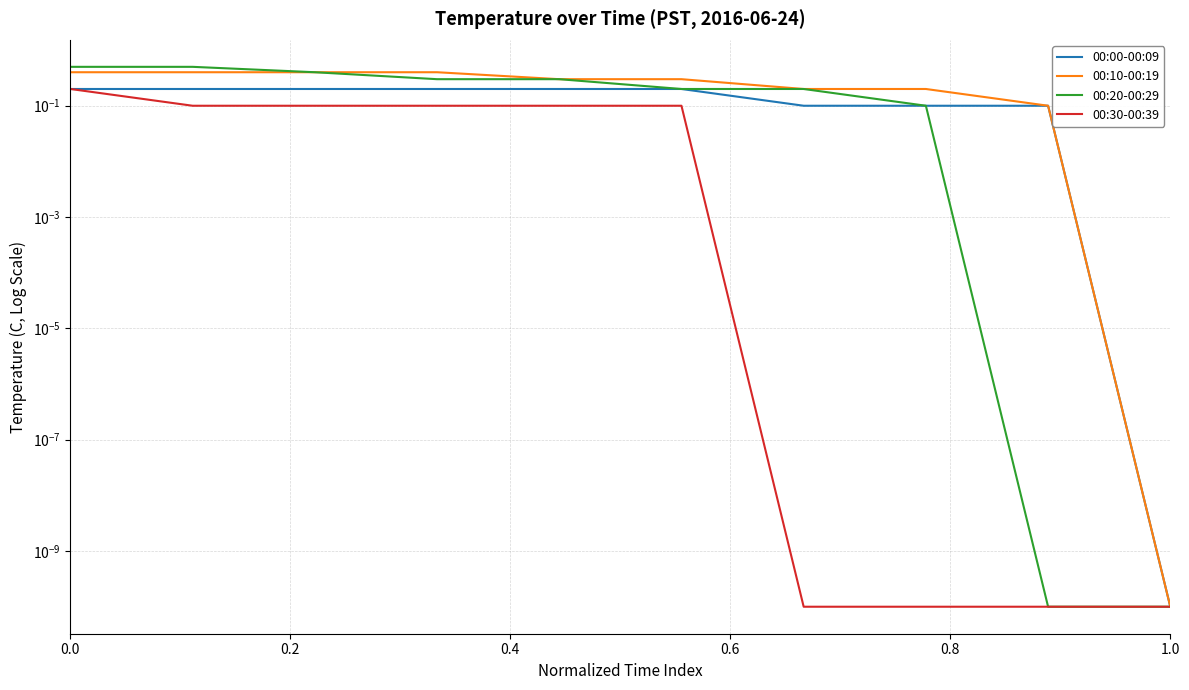

What is the spread (max minus min) of values at 0.2?

0.4